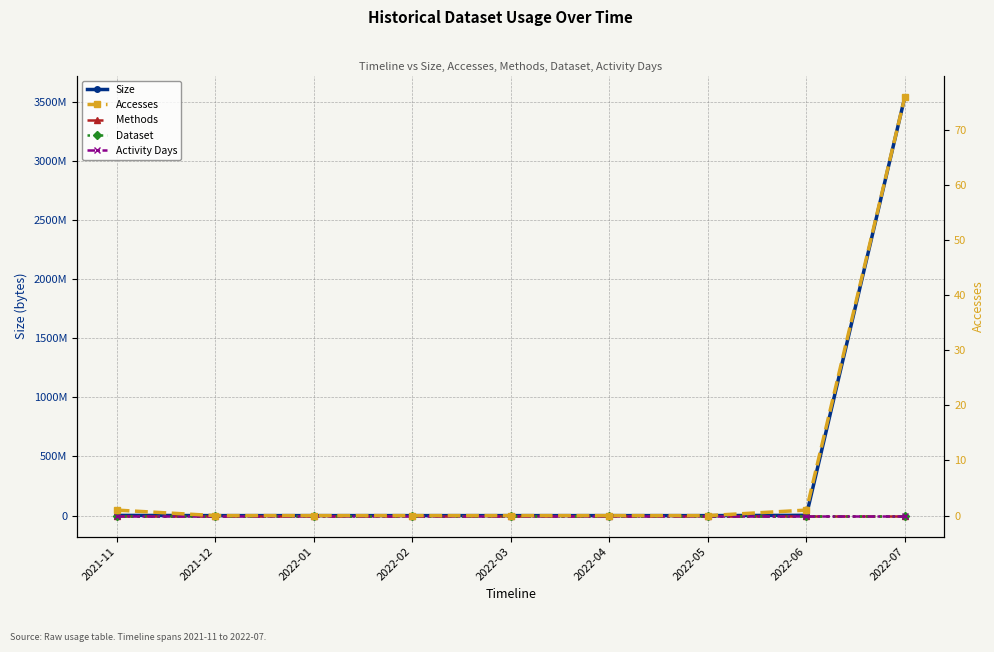

At which label is Activity Days closest to 0?

2021-12